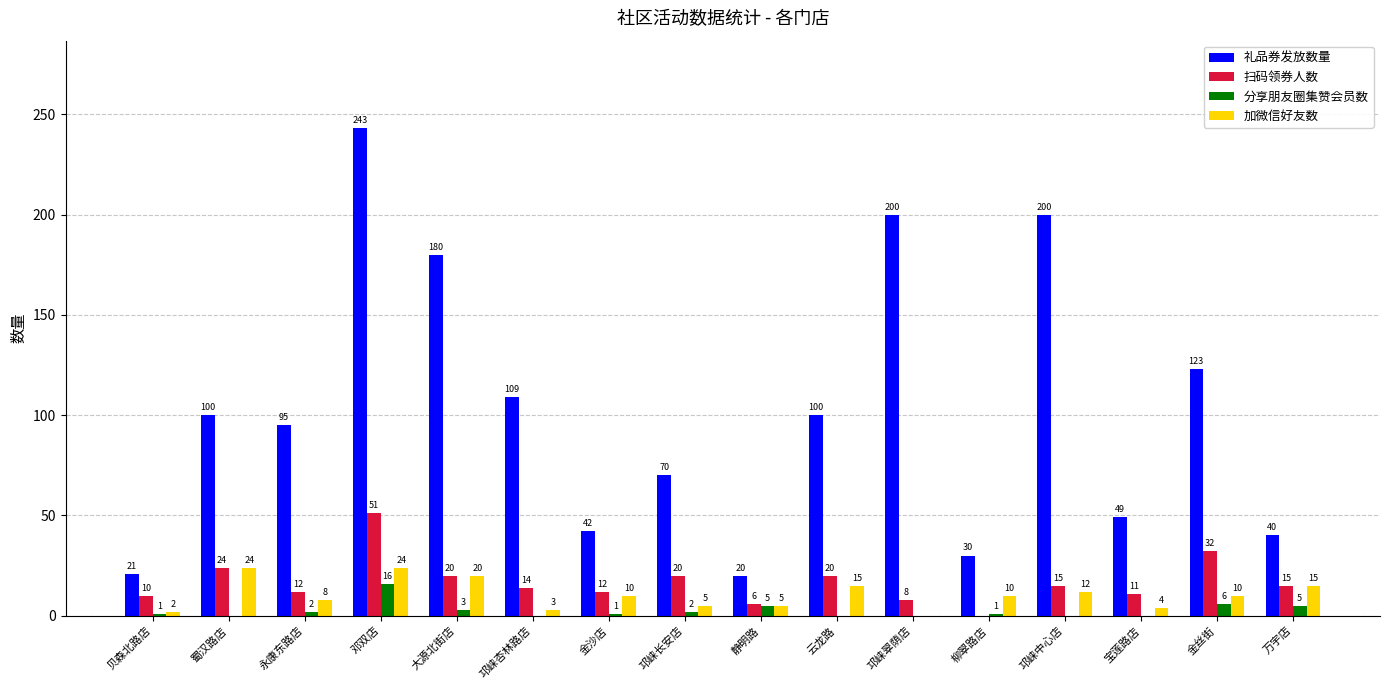

At which label does 扫码领券人数 first exceed 15?

蜀汉路店